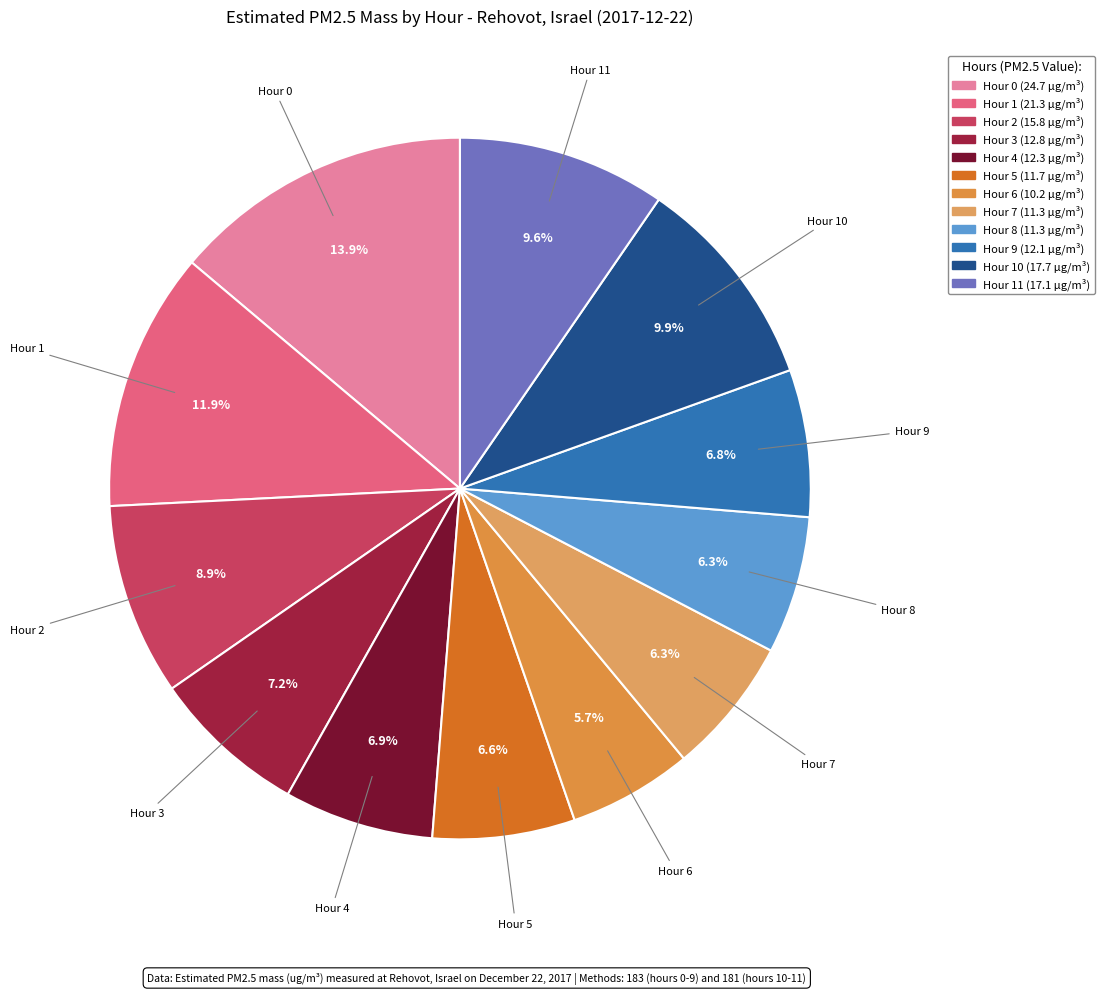

Rank the categories by value from lowest to highest.

Hour 6, Hour 7, Hour 8, Hour 5, Hour 9, Hour 4, Hour 3, Hour 2, Hour 11, Hour 10, Hour 1, Hour 0